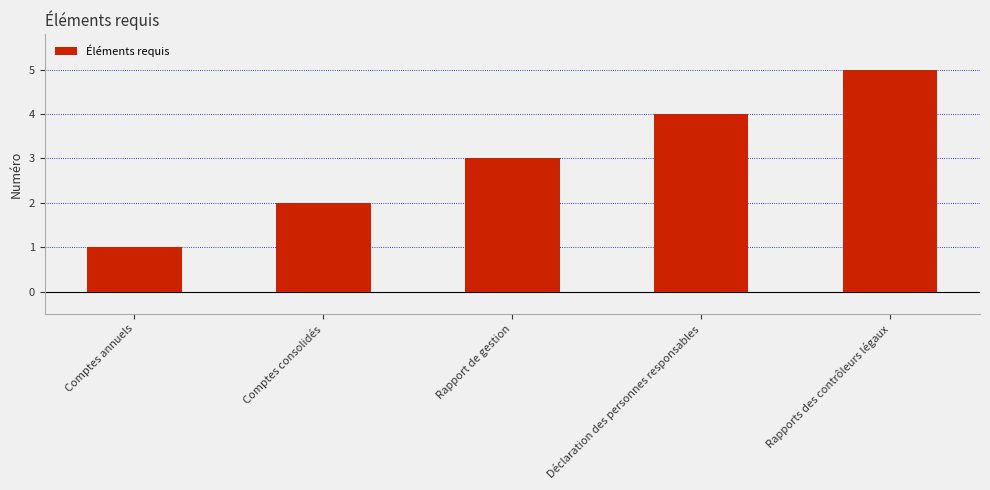

List the labels in order of value, largest first.

Rapports des contrôleurs légaux, Déclaration des personnes responsables, Rapport de gestion, Comptes consolidés, Comptes annuels